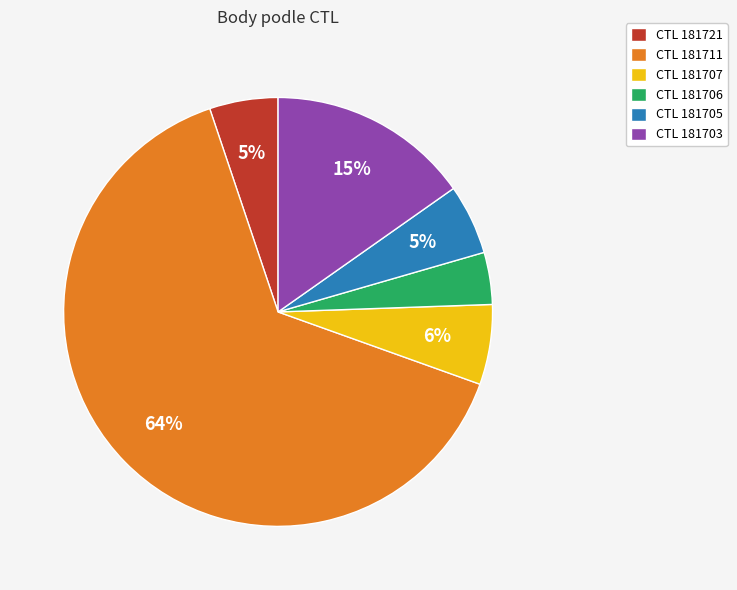

Do CTL 181706 and CTL 181721 together represent more than half of the pie?

No